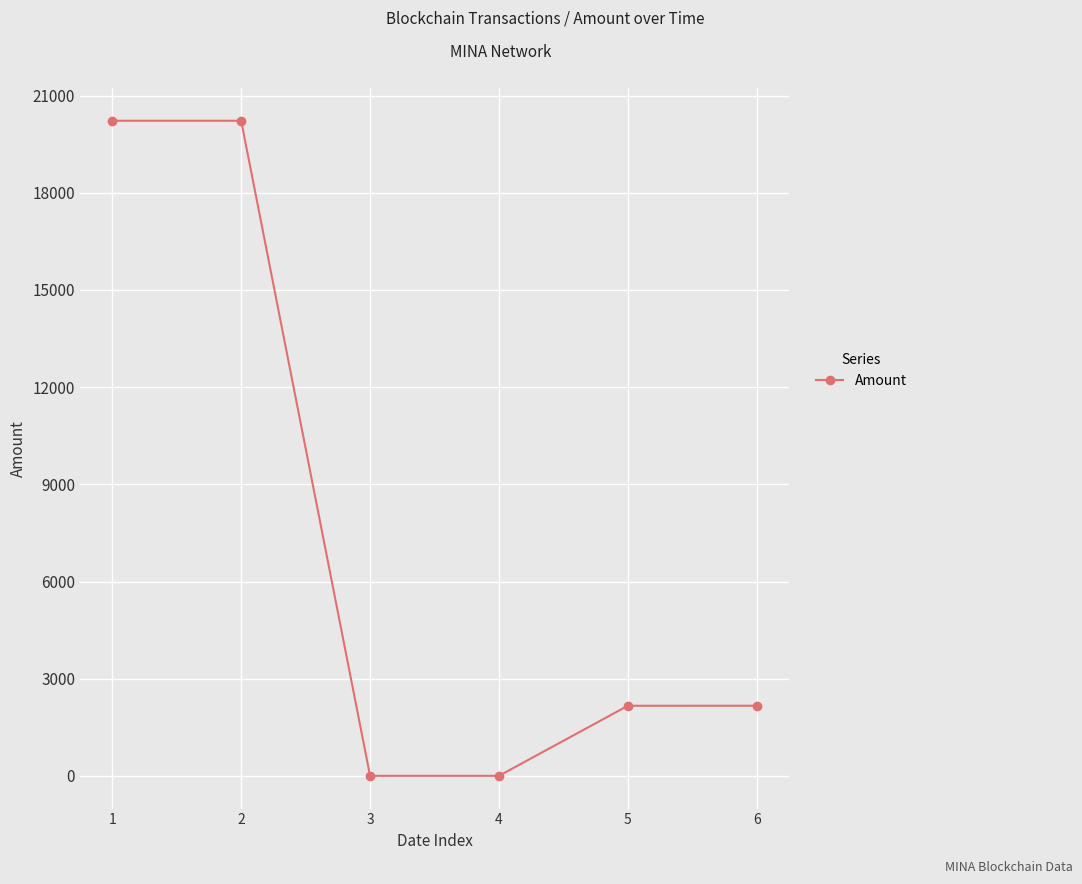

What is the change in value from 1 to 5?

-18058.3